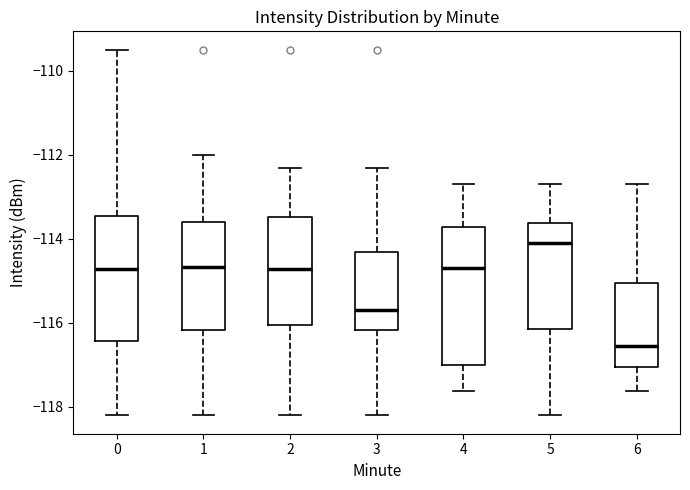

Reading left to right, read every box against the y-axis: the position of its median line, the range the box covers, and the ends of its whiskers. The values are not printed on the chart, so give them approximately, as read against the axis.

0: median -114.8, box -116.4 to -113.4, whiskers -118.2 to -109.4
1: median -114.6, box -116.2 to -113.6, whiskers -118.2 to -112.0
2: median -114.8, box -116.0 to -113.4, whiskers -118.2 to -112.4
3: median -115.8, box -116.2 to -114.4, whiskers -118.2 to -112.4
4: median -114.6, box -117.0 to -113.8, whiskers -117.6 to -112.8
5: median -114.2, box -116.2 to -113.6, whiskers -118.2 to -112.8
6: median -116.6, box -117.0 to -115.0, whiskers -117.6 to -112.8